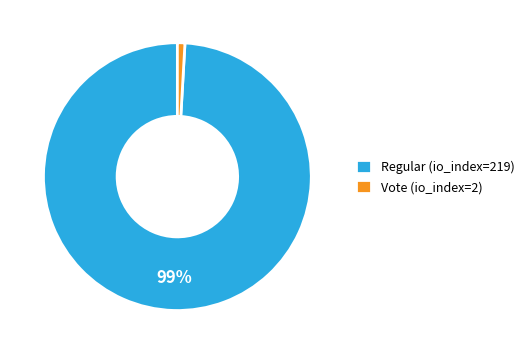

Rank the categories by value from lowest to highest.

Vote (io_index=2), Regular (io_index=219)